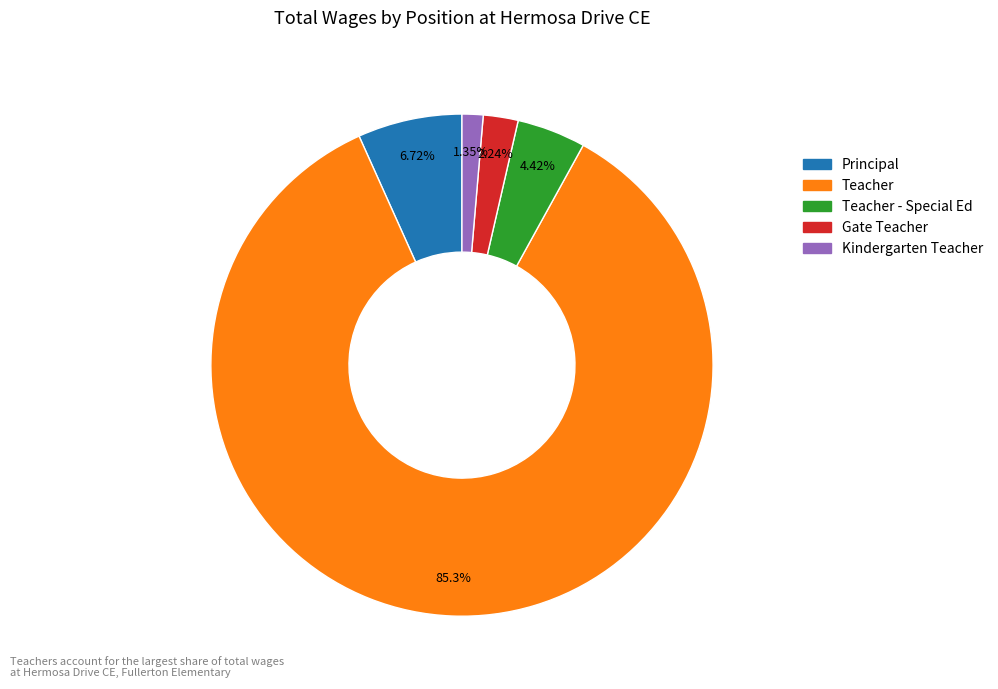

True or false: Teacher - Special Ed accounts for 4% of the total.

True